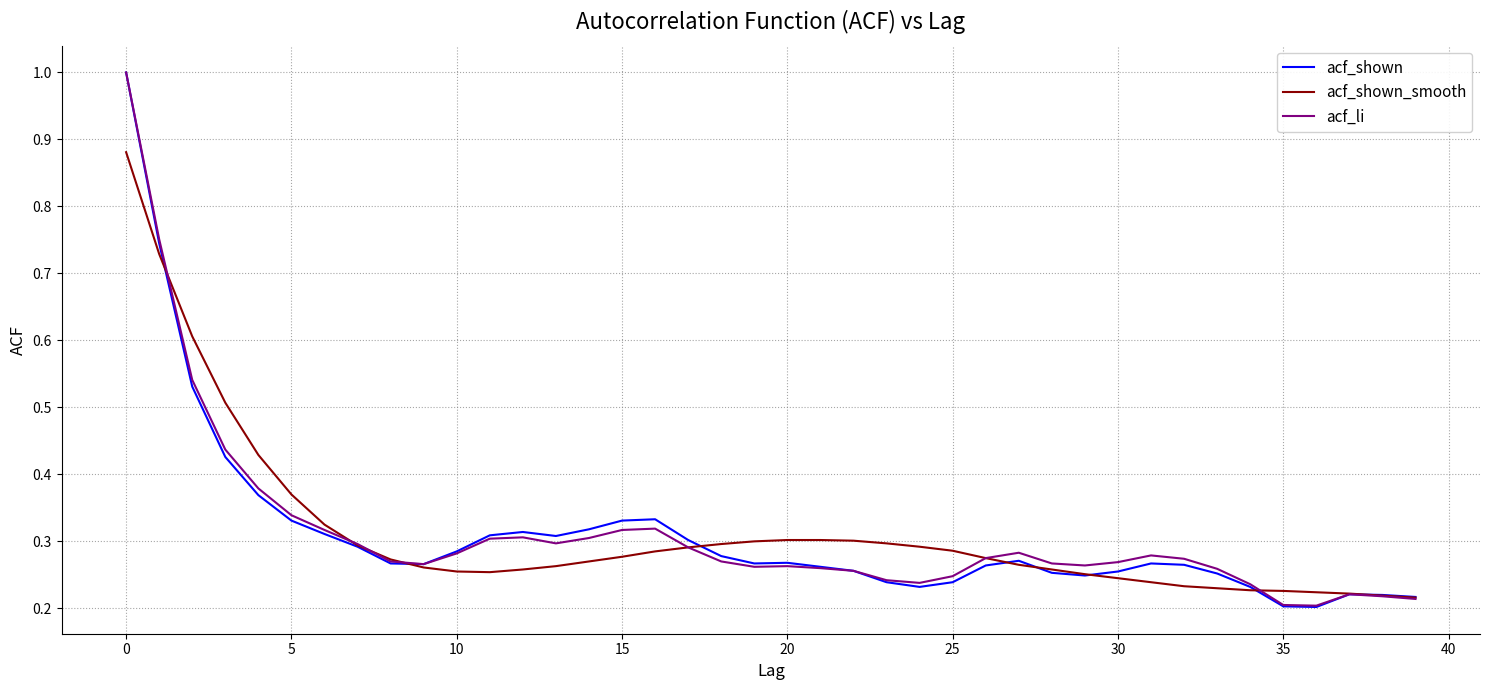

What is the maximum value for acf_shown?

1.0